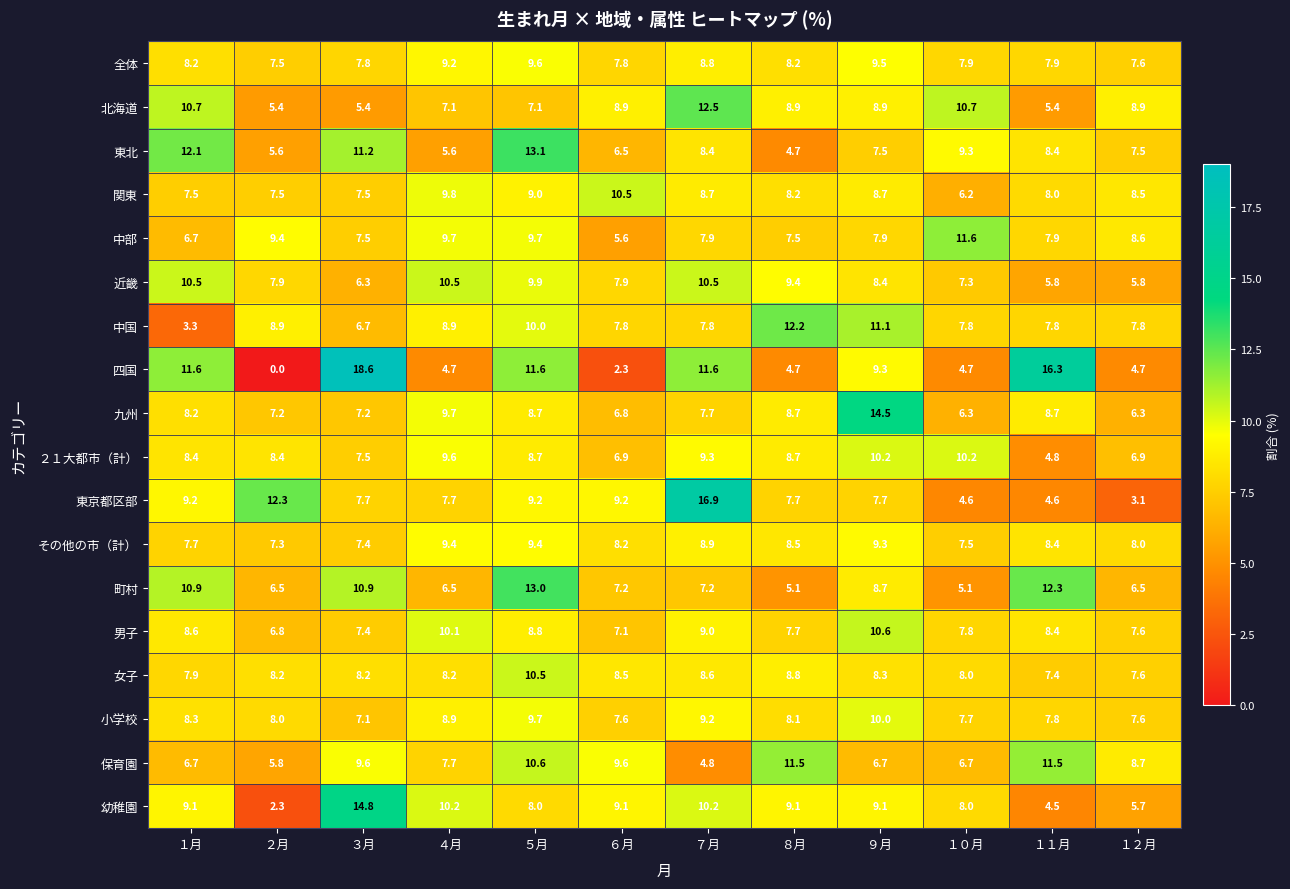

Which series has the widest spread of values?

四国